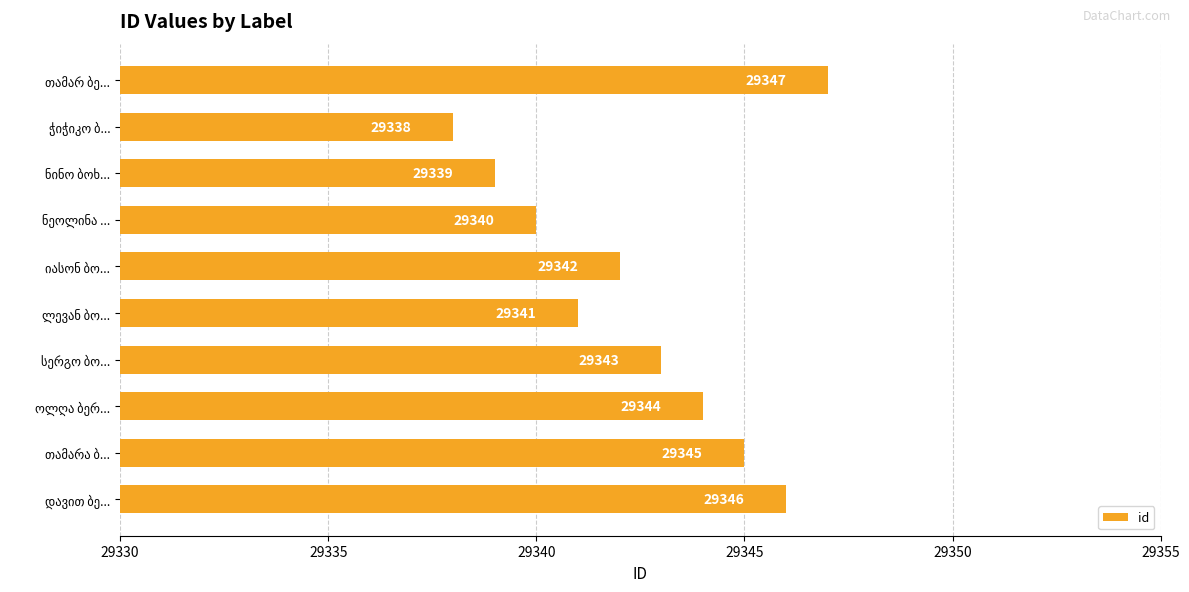

What is the minimum value shown in the chart?

29338